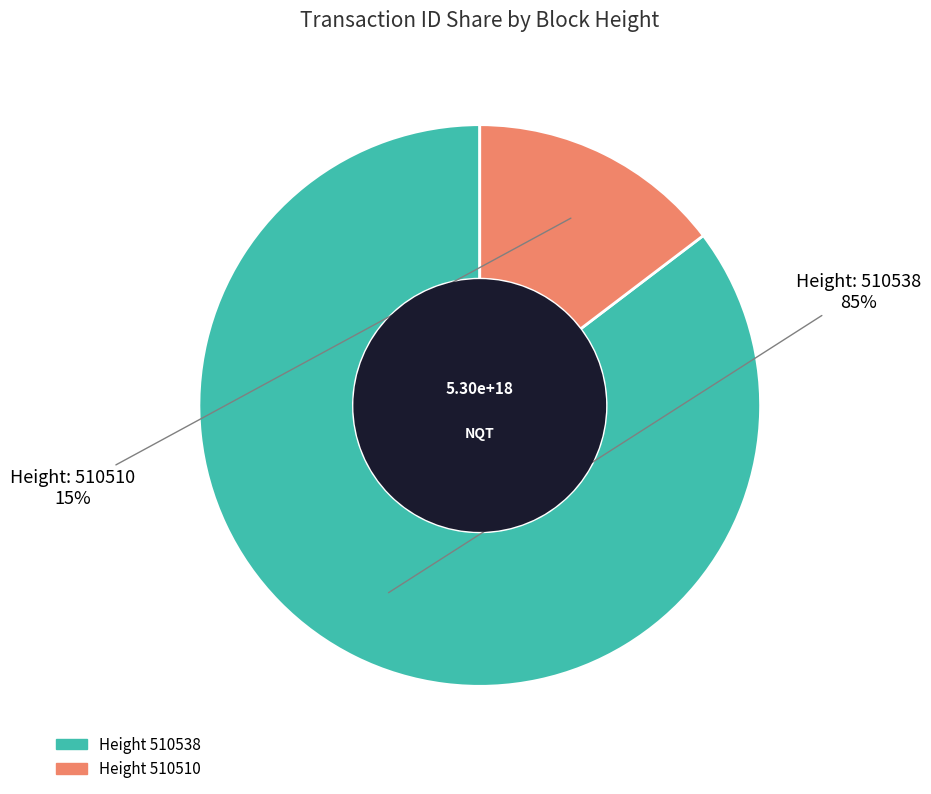

To the nearest percent, what is the average slice percentage?

50%